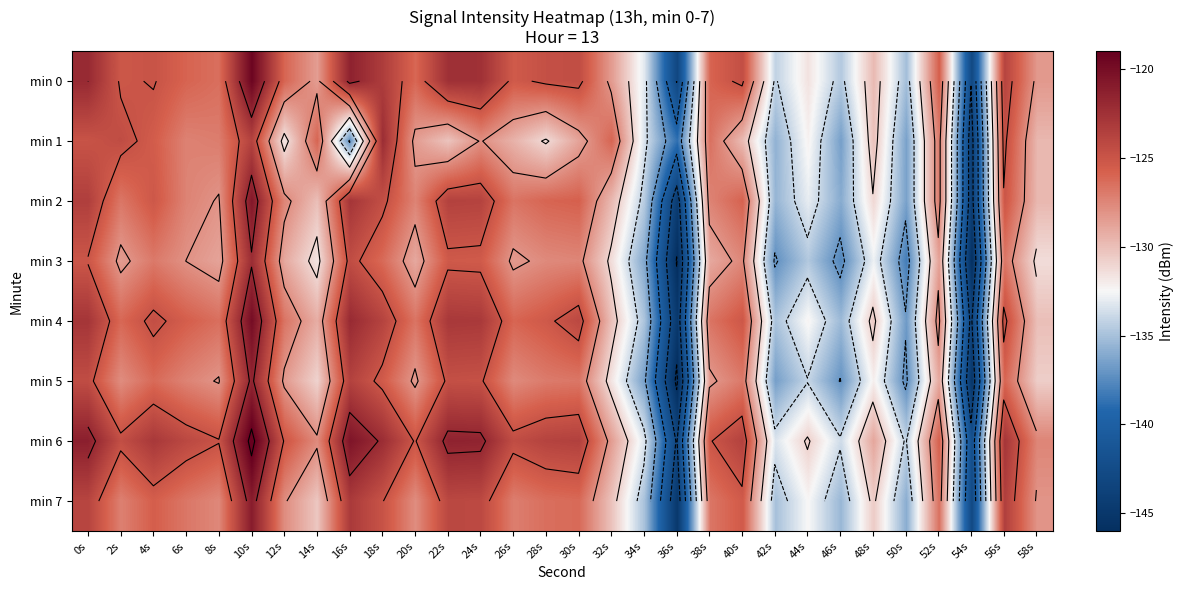

The min 7 series shows -135.4 at 46s. True or false?

True